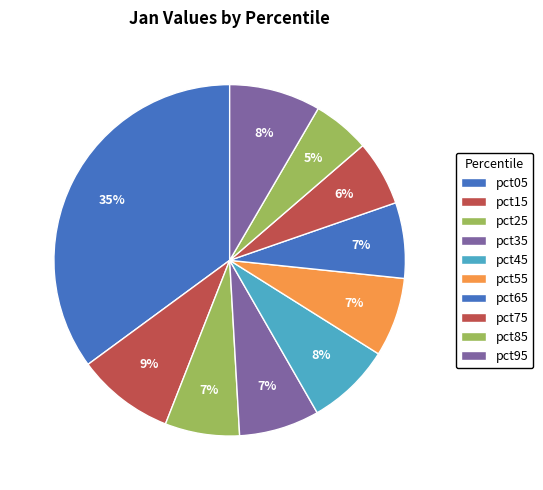

How many segments does this pie chart have?

10